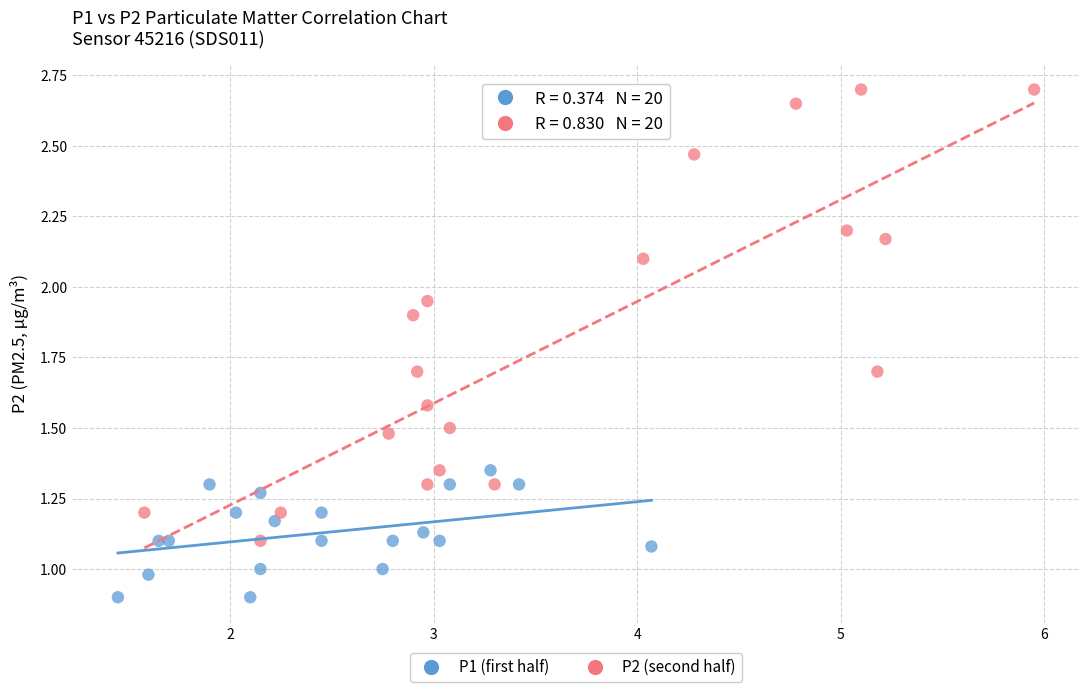

Which series contains the lowest Y value?

P1 (first half)